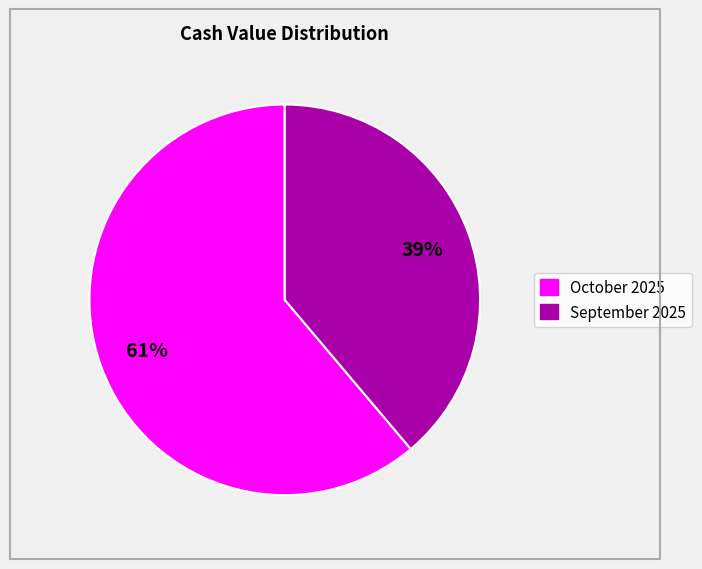

To the nearest percent, what is the difference between the largest and smallest slice percentages?

22%